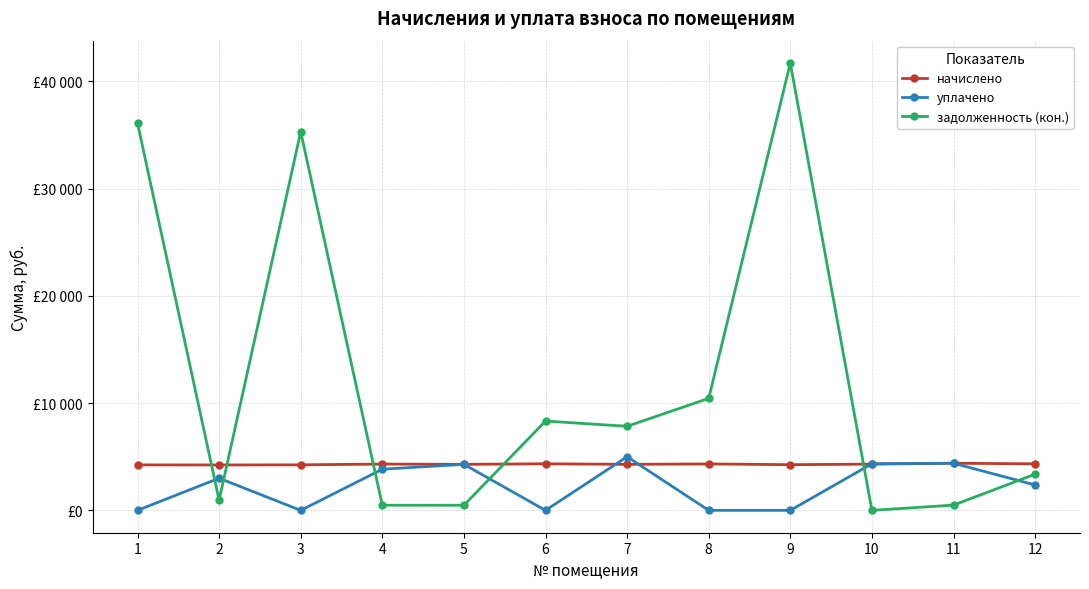

Rank the series by their maximum value, from highest to lowest.

задолженность (кон.), уплачено, начислено